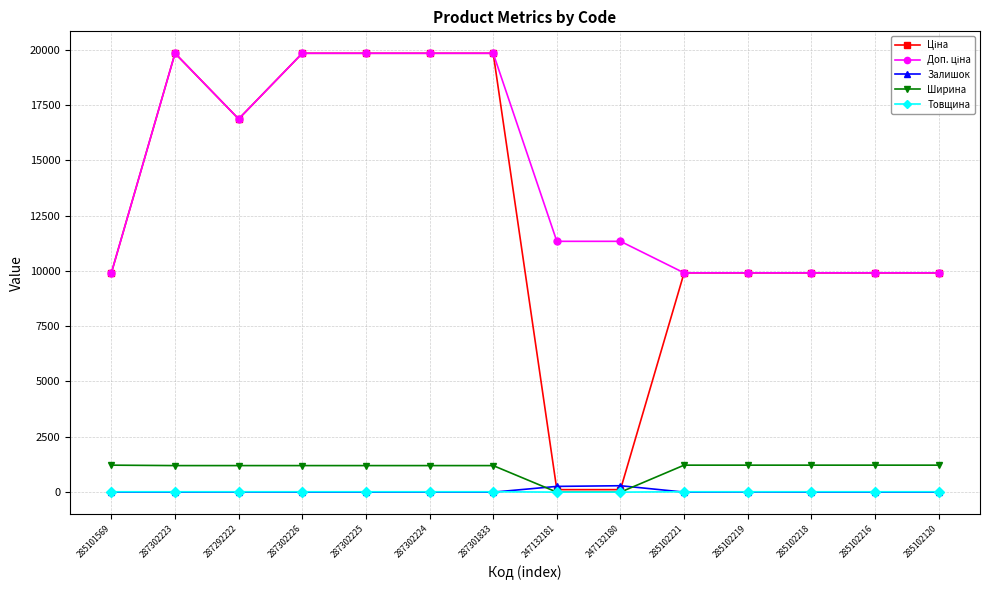

What is the spread (max minus min) of values at 247132181?

11334.0